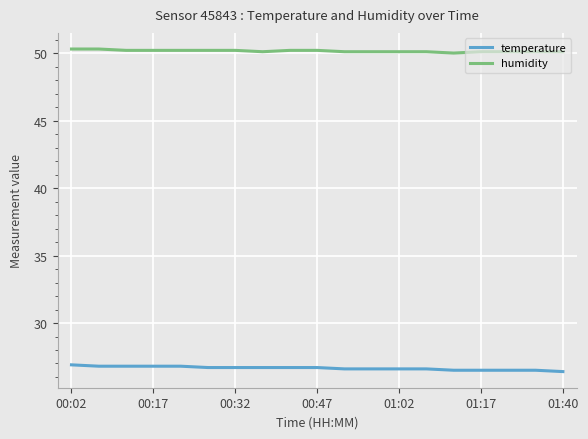

What is the highest value of the humidity series?

50.3